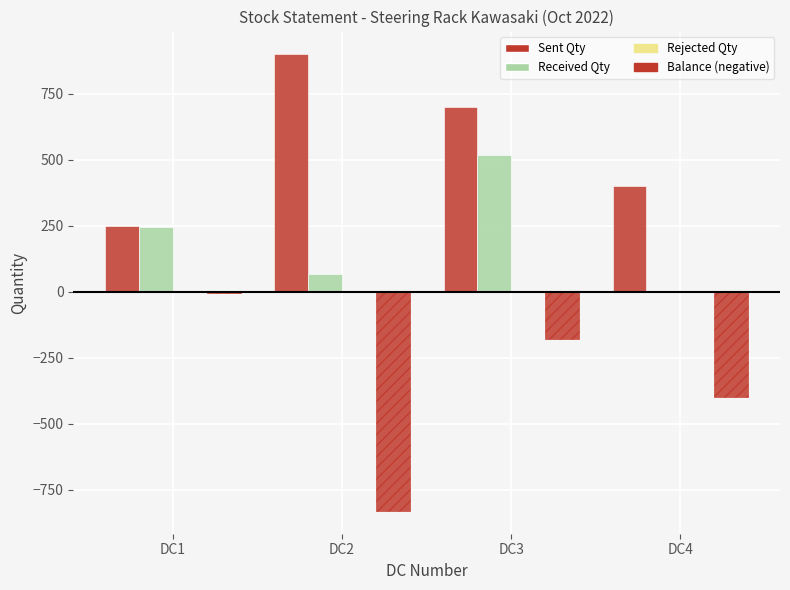

Does the chart contain stacked bars?

No